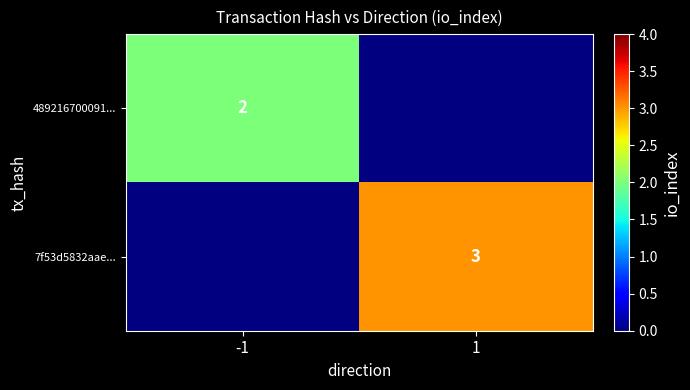

Is the value of 7f53d5832aae... at 1 greater than the value of 489216700091... at -1?

Yes